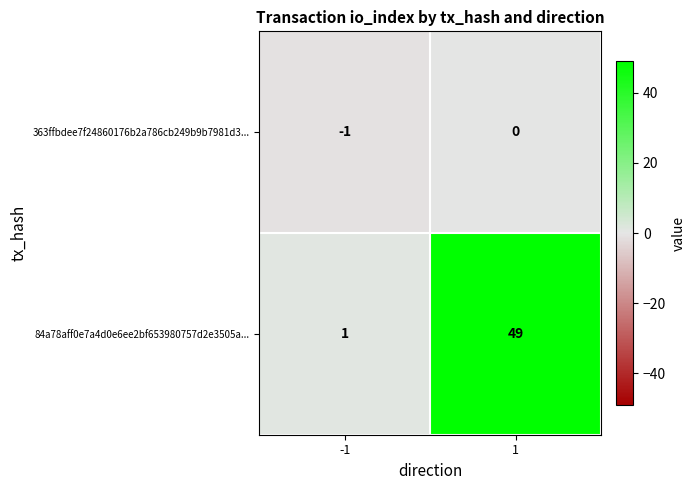

What is the difference between the maximum and minimum values in the 84a78aff0e7a4d0e6ee2bf653980757d2e3505a... series?

48